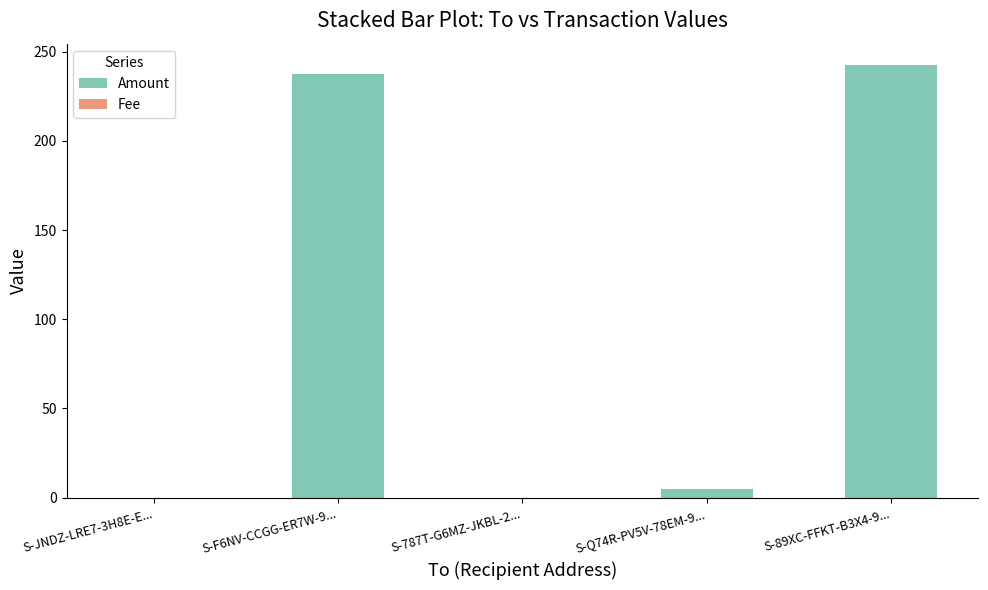

What is the maximum value for Amount?

242.3